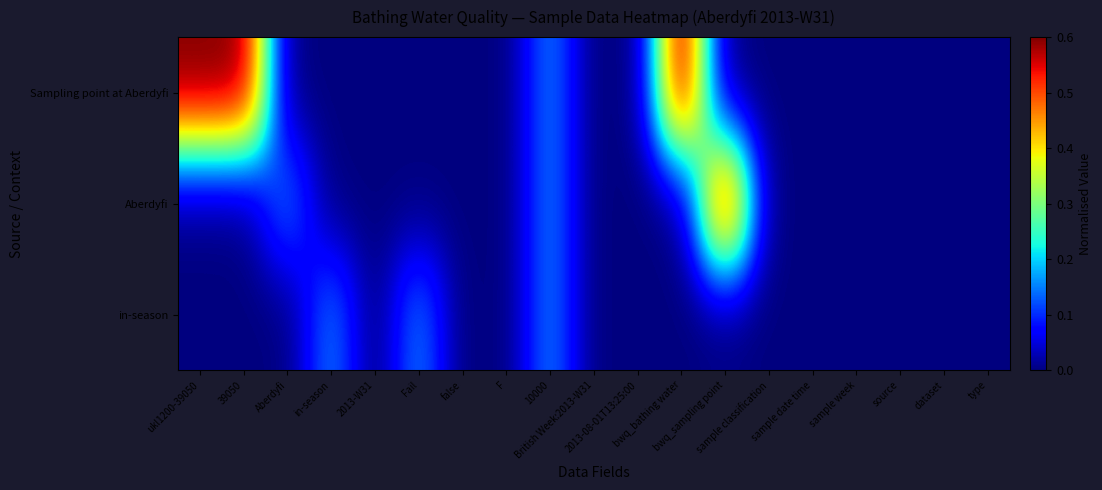

Which series has the largest total across all categories?

Sampling point at Aberdyfi